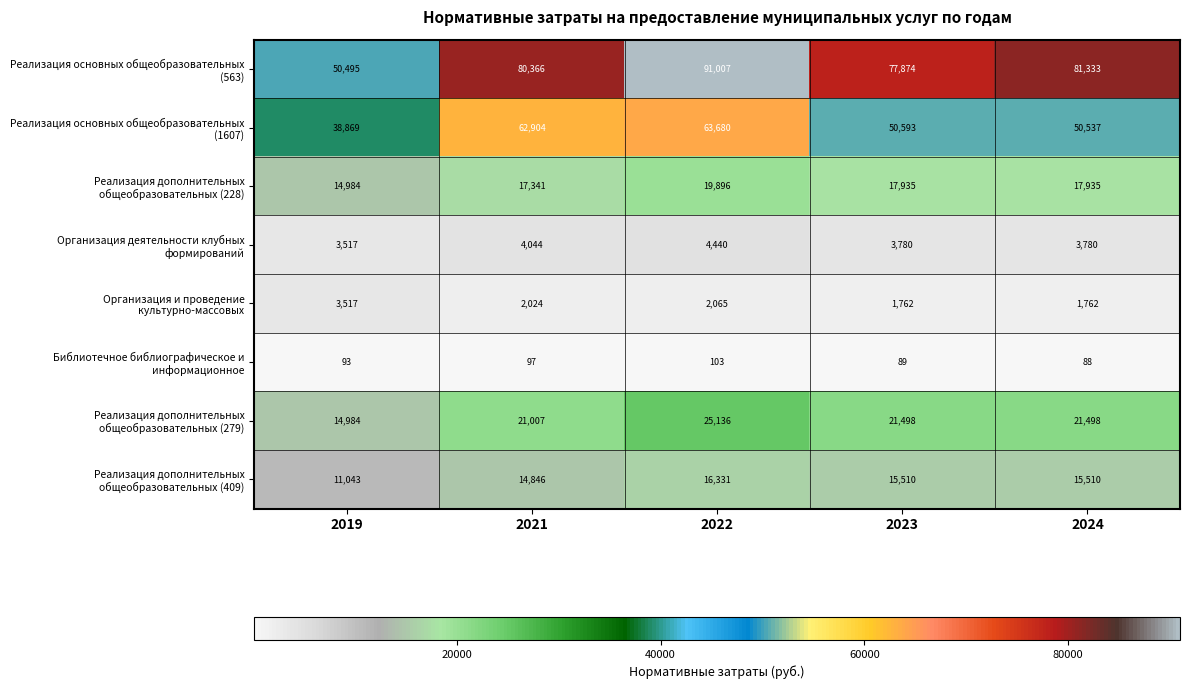

At how many categories does at least one series exceed 10562?

5